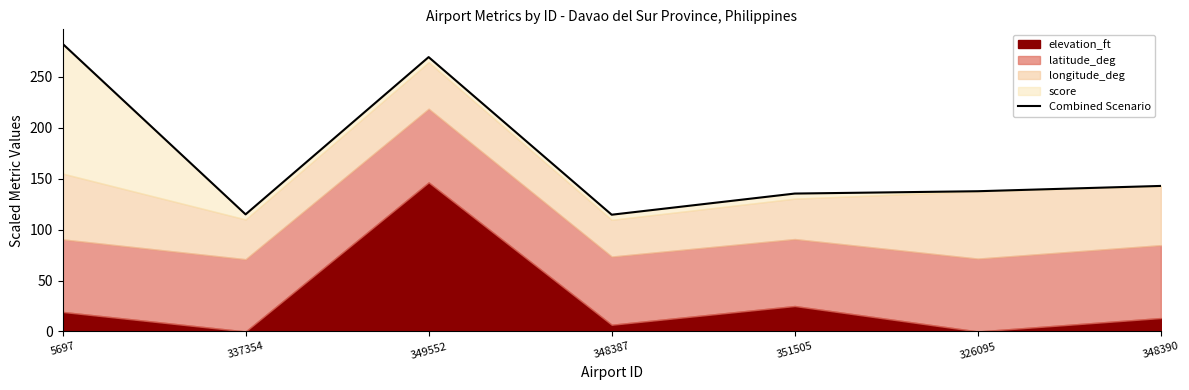

Rank the categories by value from lowest to highest.

348387, 337354, 351505, 326095, 348390, 349552, 5697